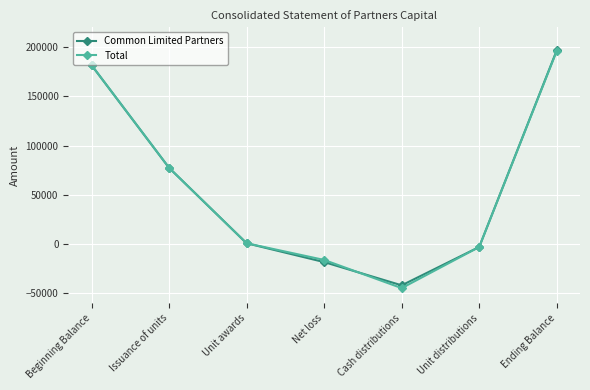

Does the chart display data point markers on the line(s)?

Yes